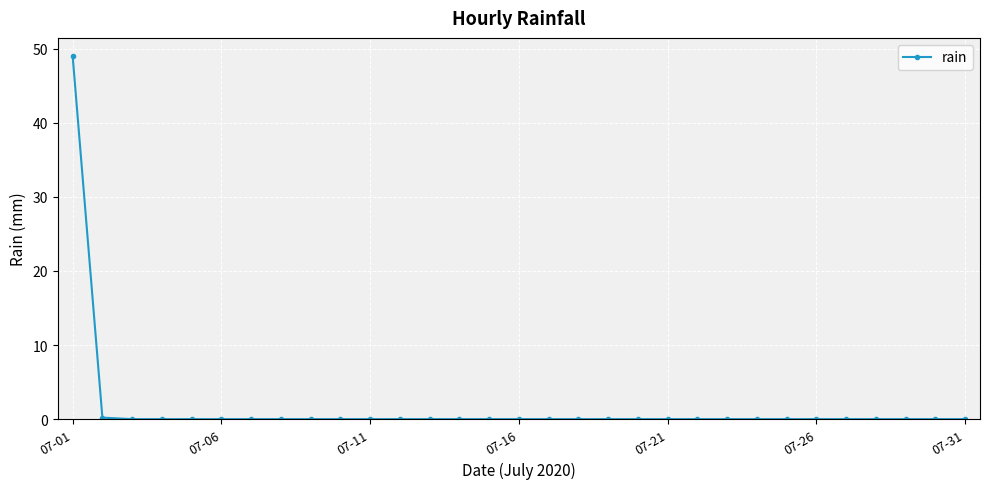

What is the average value?

1.6